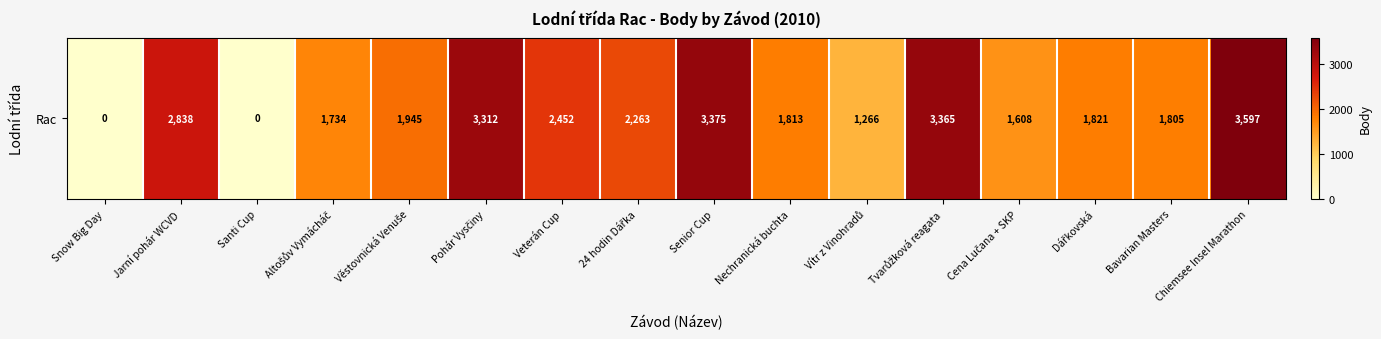

Which has a higher value, Nechranická buchta or Bavarian Masters?

Nechranická buchta